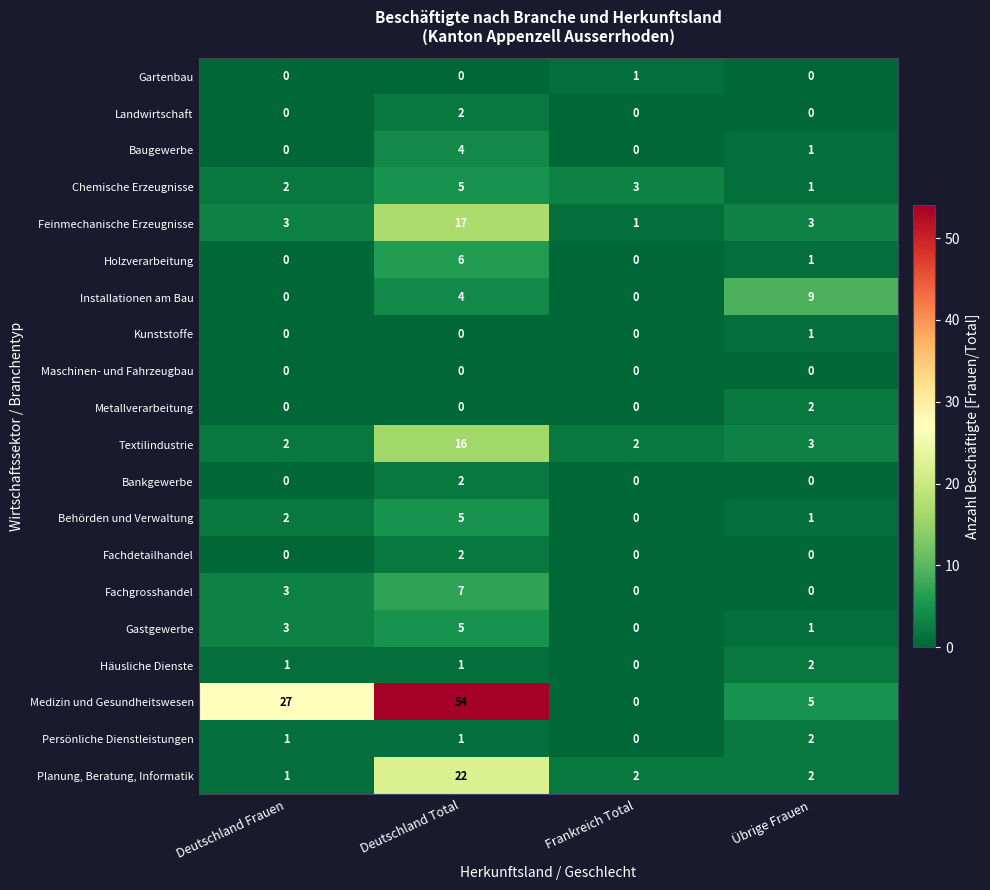

At which category is the sum across all series the highest?

Deutschland Total